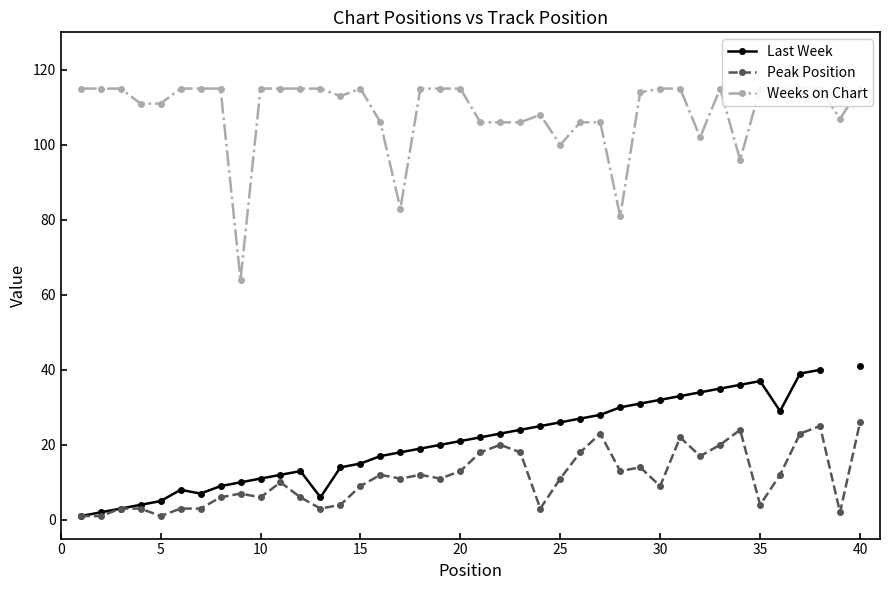

True or false: Weeks on Chart and Peak Position intersect in this chart.

False